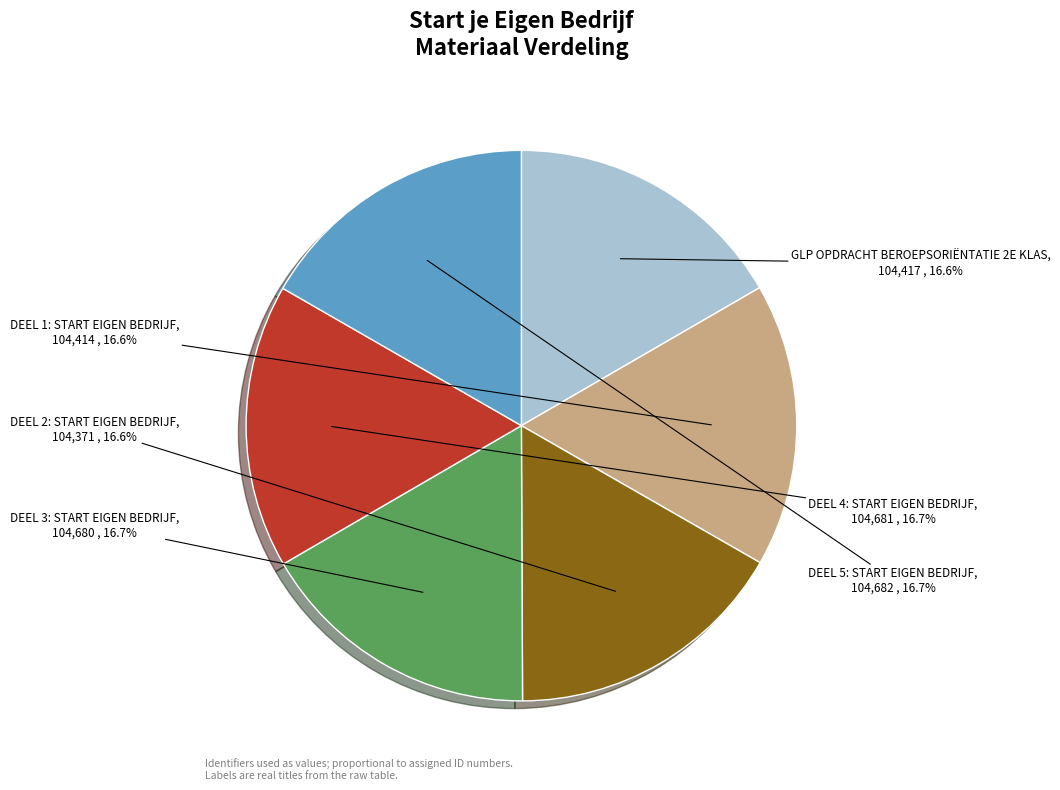

Does any single category account for the majority?

No